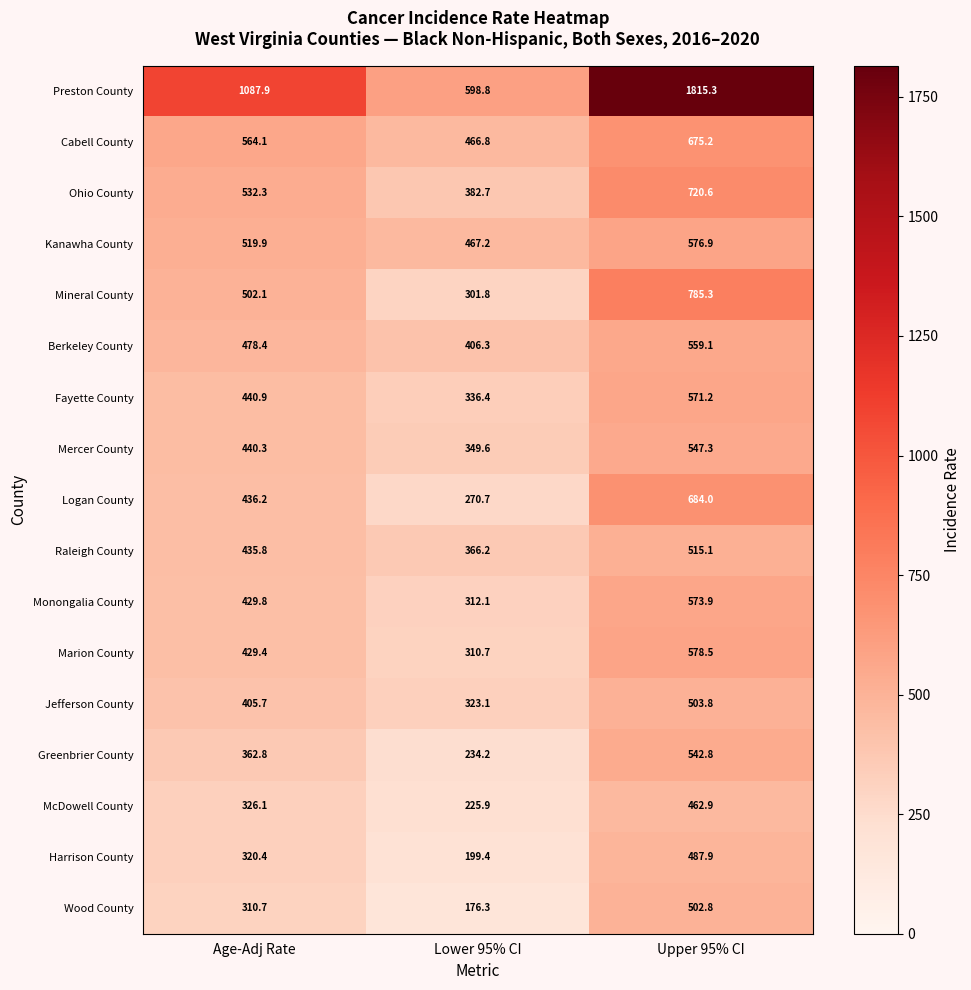

Which series has the widest spread of values?

Preston County